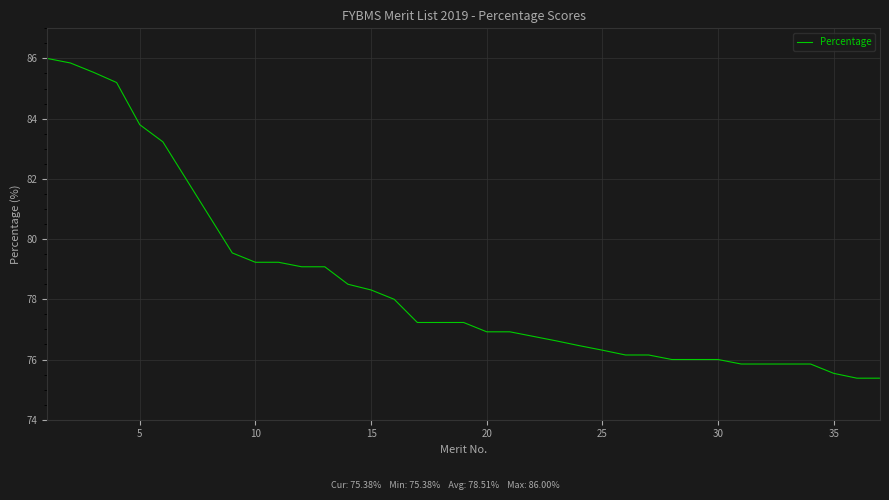

What is the minimum value shown in the chart?

75.4